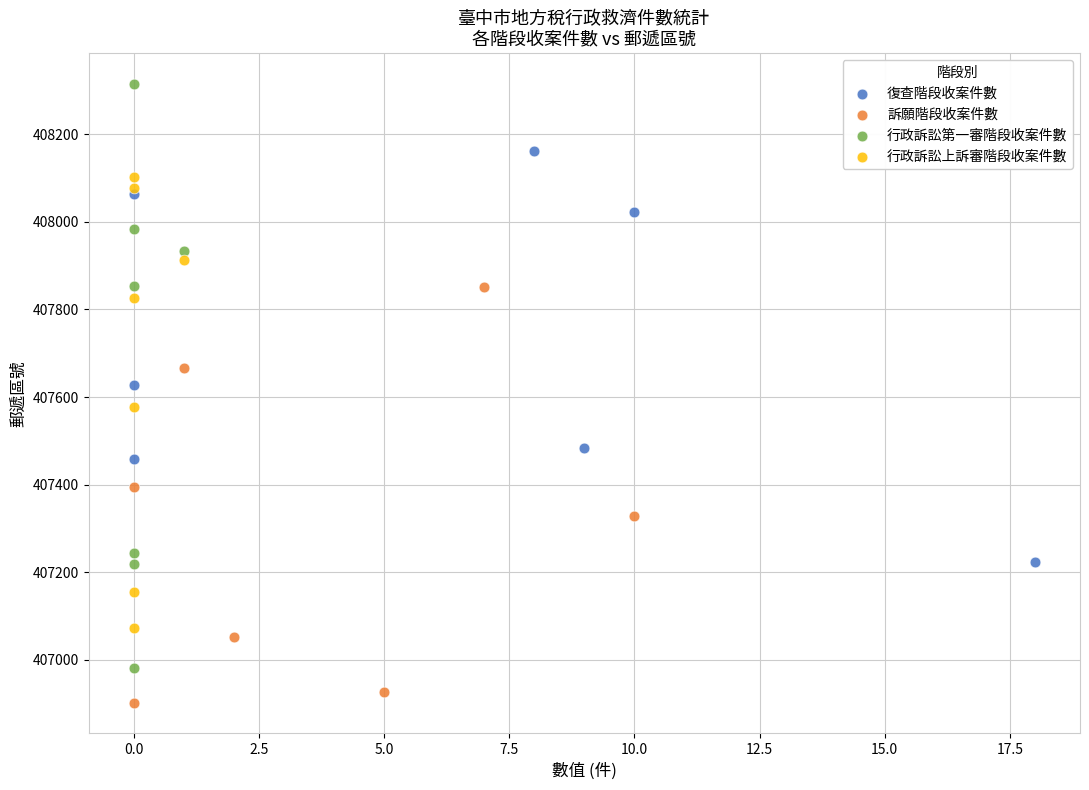

Which series reaches the minimum Y coordinate?

訴願階段收案件數